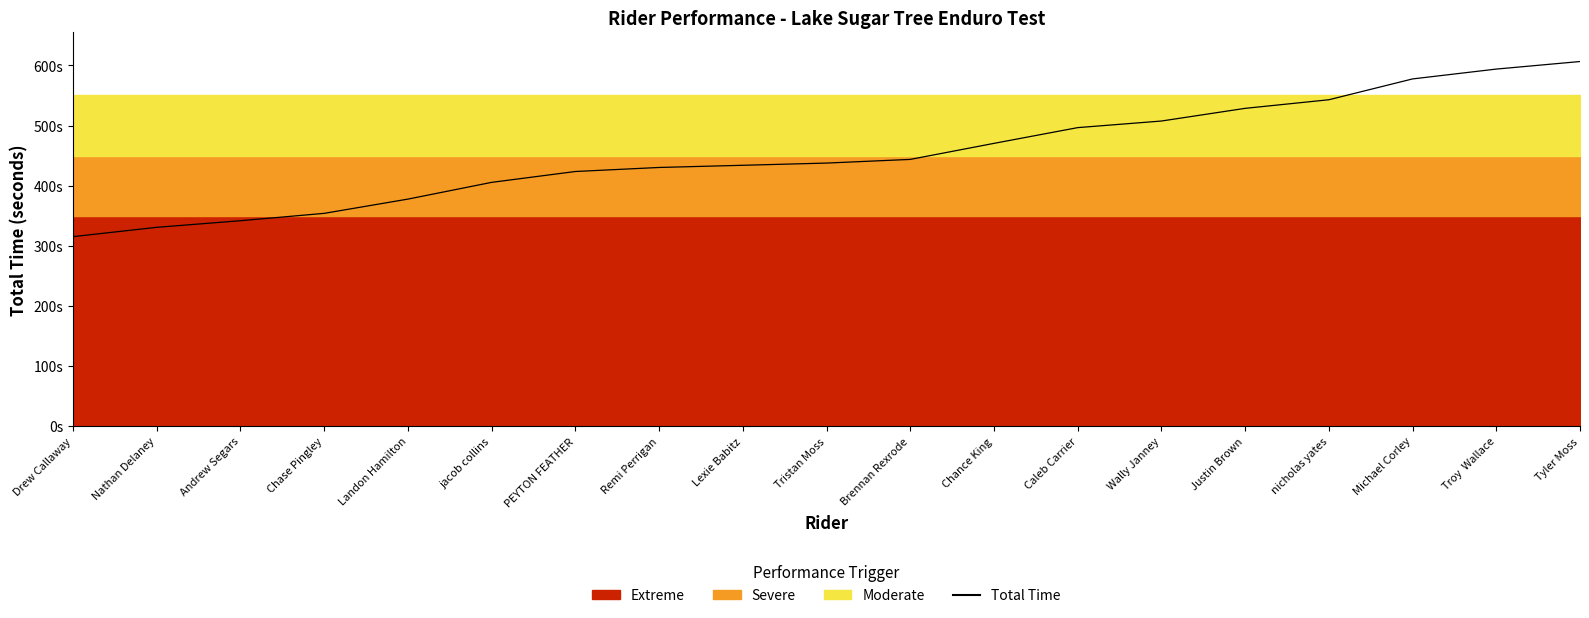

Approximately how many times larger is the value at Nathan Delaney compared to Brennan Rexrode?

0.7